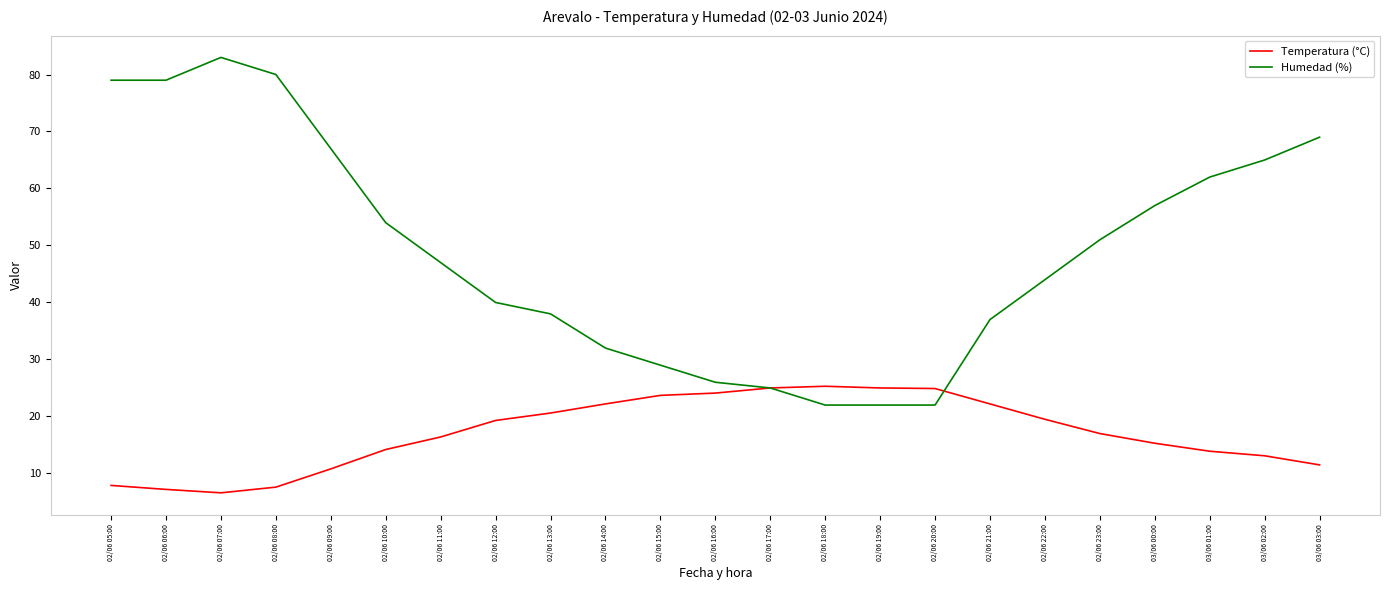

What position from the left is 02/06 06:00?

2